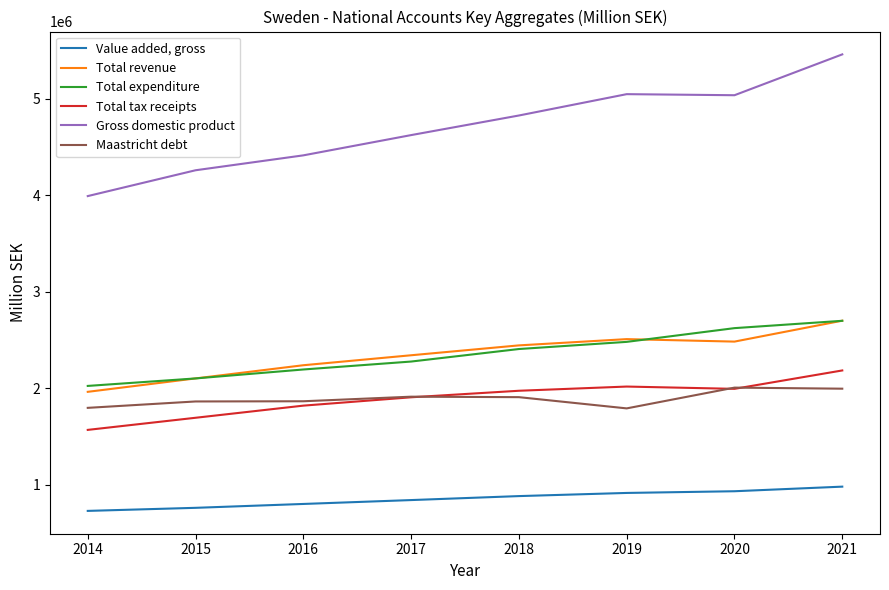

Rank the series at 2016 from highest to lowest value.

Gross domestic product, Total revenue, Total expenditure, Maastricht debt, Total tax receipts, Value added, gross